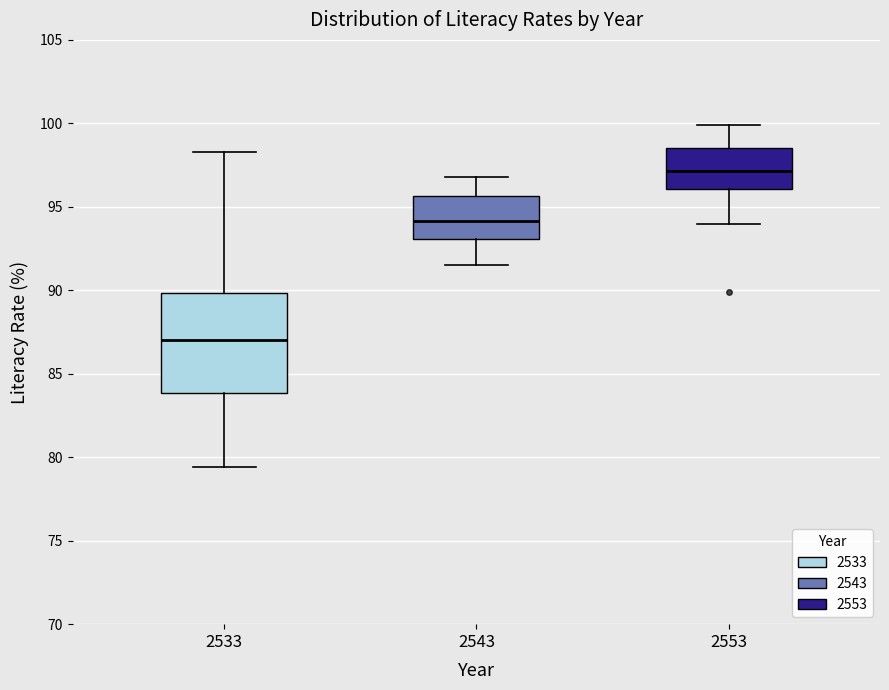

Comparing the boxes themselves (not the whiskers), which one is the tallest?

2533